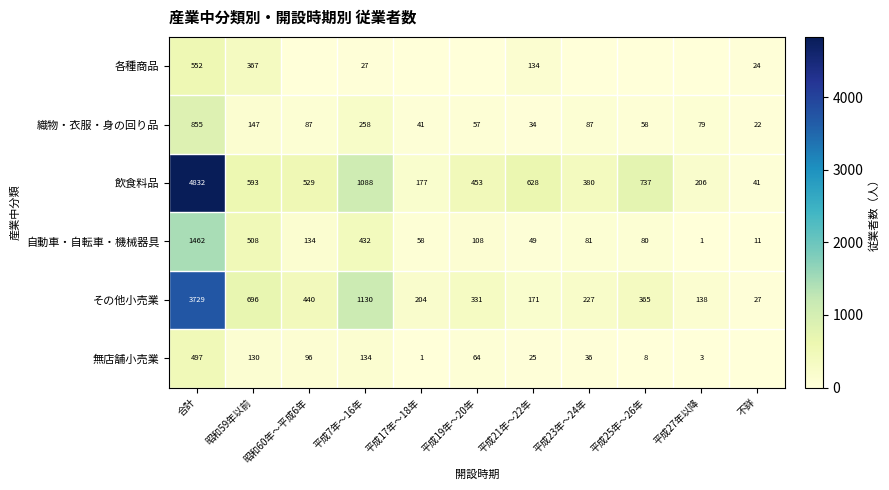

What is the difference between the maximum and second lowest values in the 織物・衣服・身の回り品 series?

821